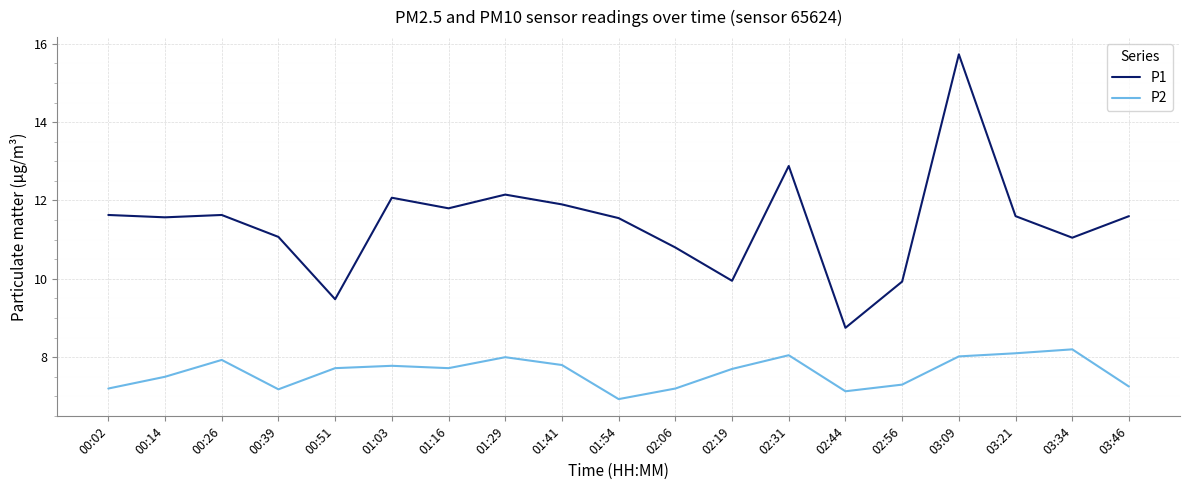

Which category has the highest value across all series?

03:09